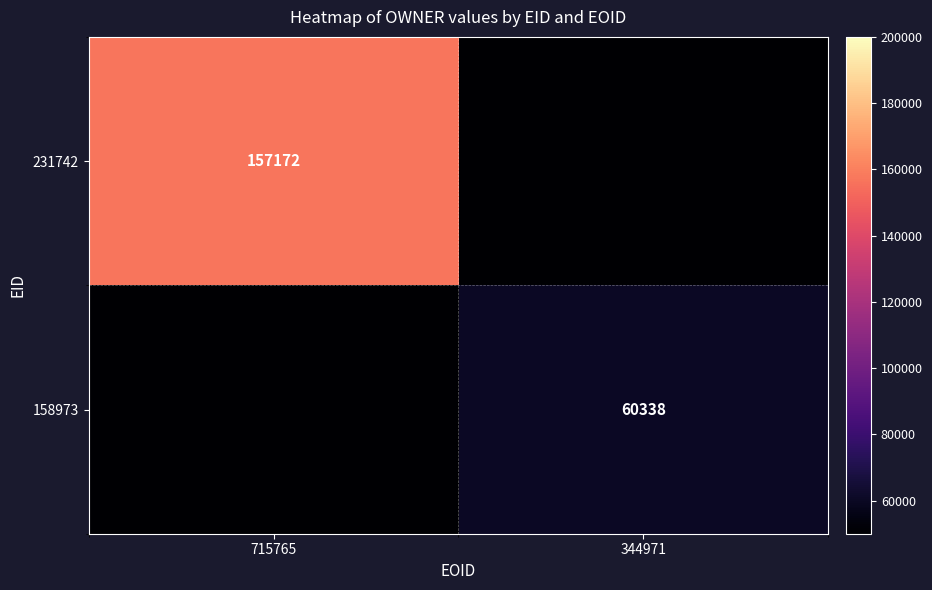

Is it true that 231742 equals 34600 at 715765?

False